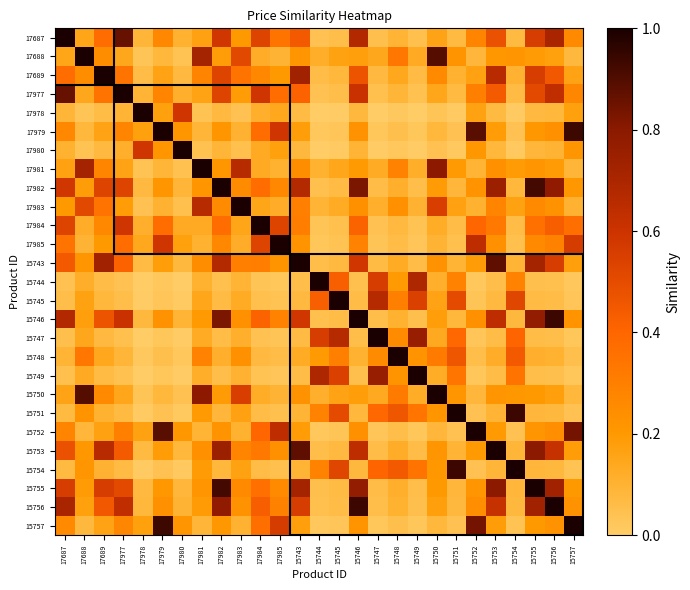

How many data points does each series have?

27